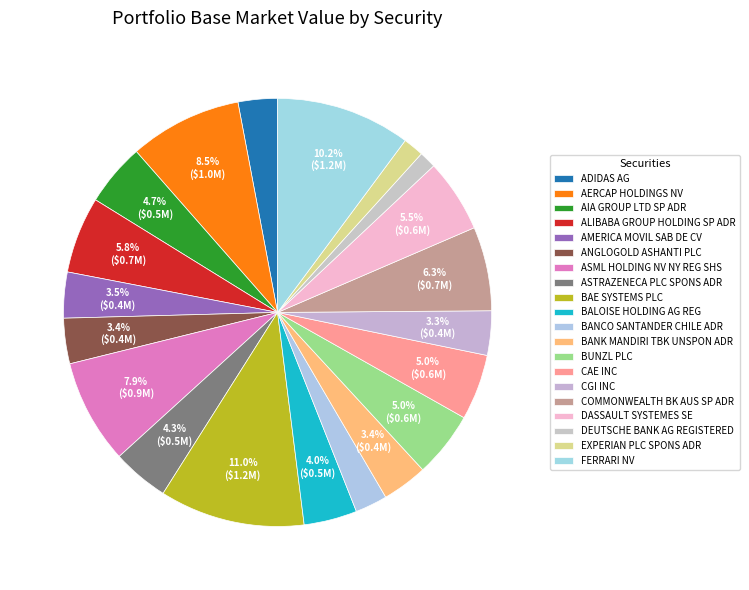

To the nearest percent, what portion does BUNZL PLC represent?

5%